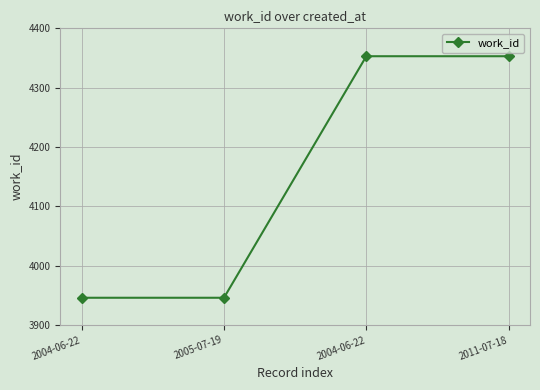

Does the chart have visible grid lines?

Yes